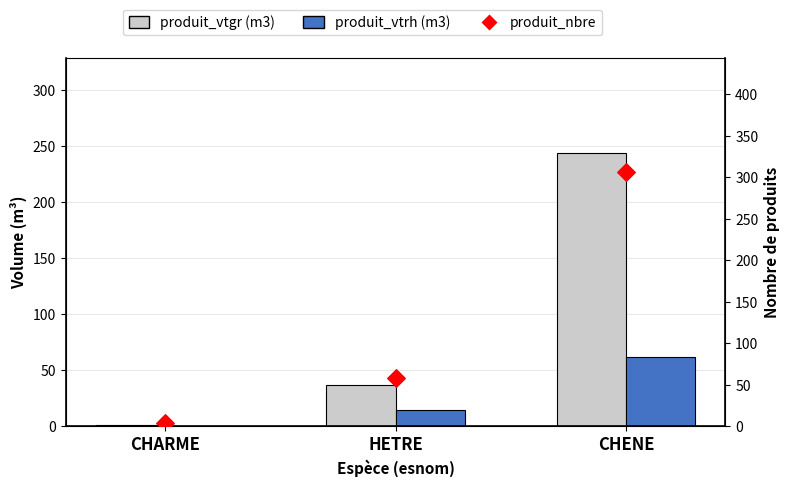

At which category is the sum across all series the highest?

CHENE